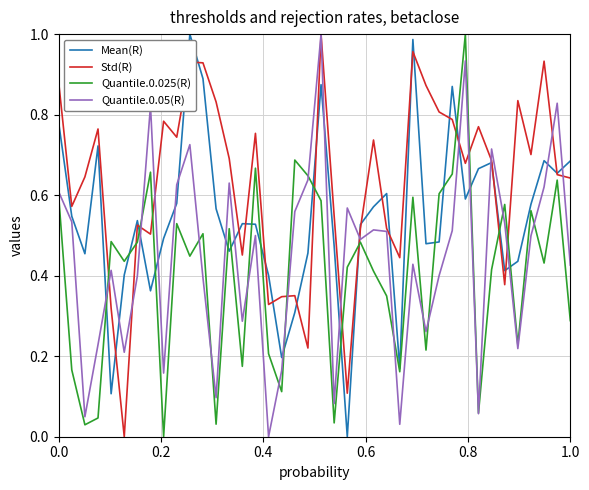

True or false: Std(R) and Quantile.0.025(R) intersect in this chart.

True